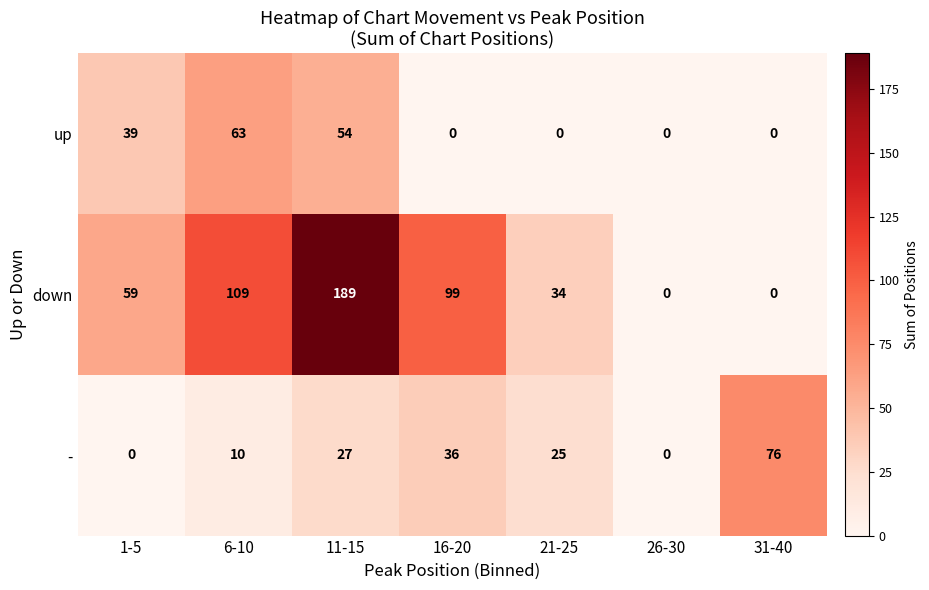

What is the maximum value shown in the chart?

189